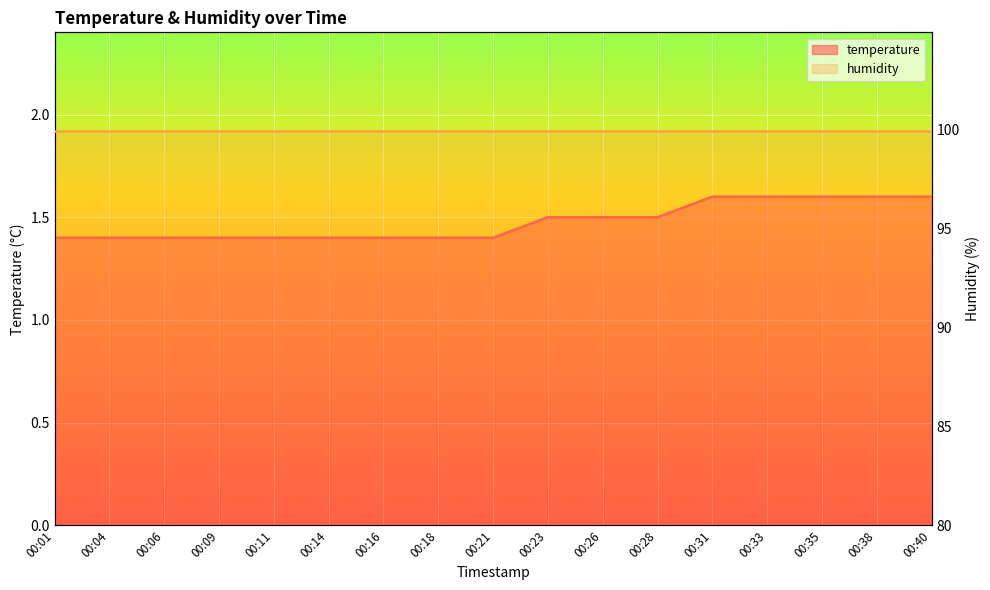

What is the ratio of the value at 00:28 to the value at 00:11?

1.1